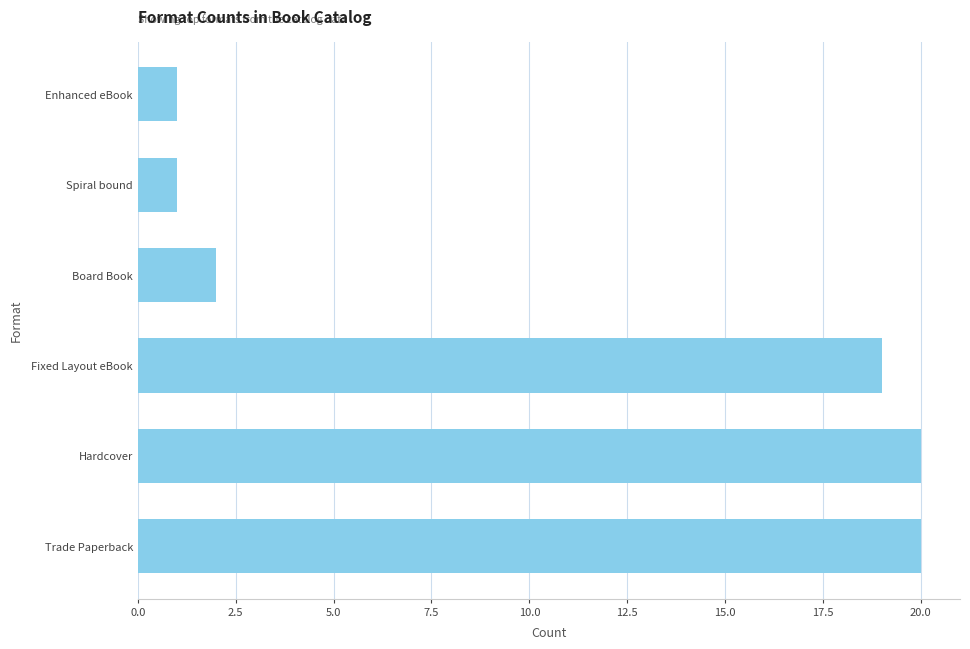

Does the chart contain stacked bars?

No